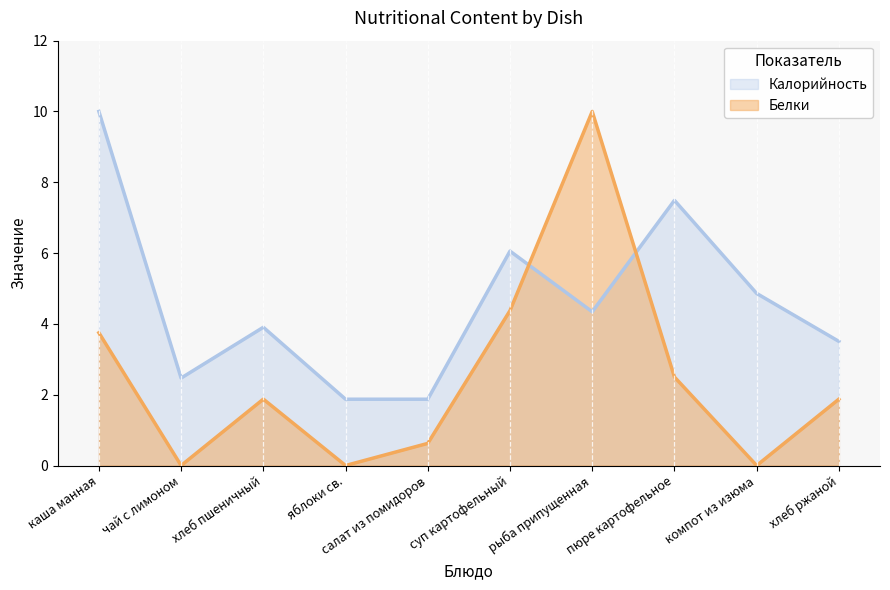

Is it true that Белки equals 0.6 at салат из помидоров?

True